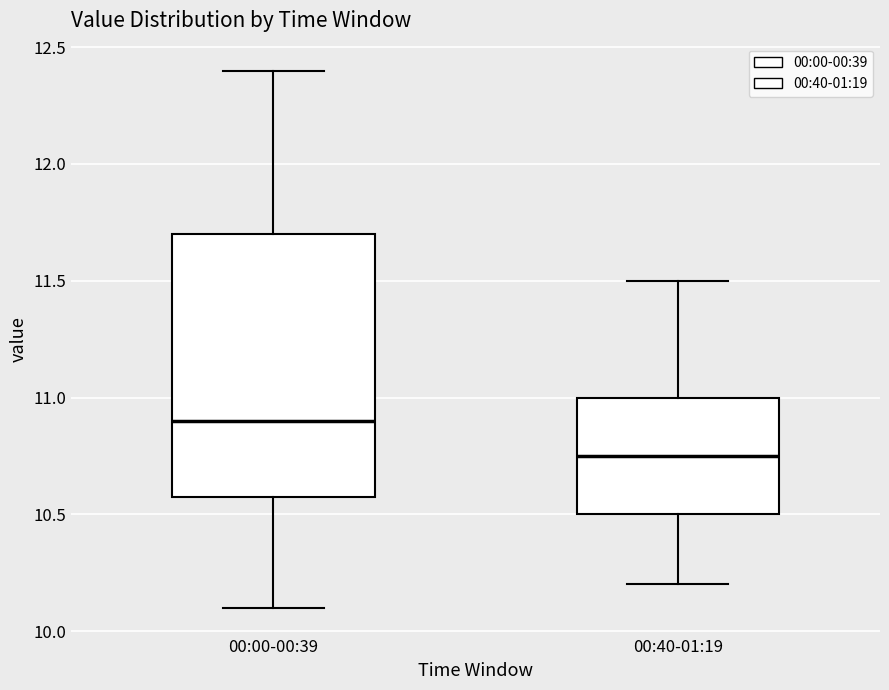

Where is the lower edge of the box for 00:00-00:39 on the y-axis? The values are not printed on the chart, so give them approximately, as read against the axis.

10.60